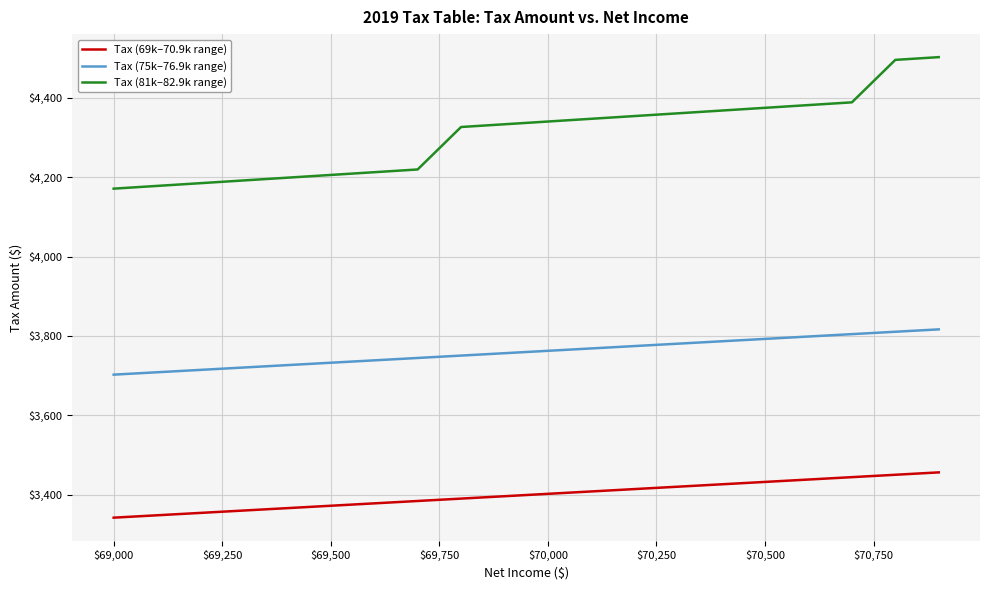

What is the maximum value shown in the chart?

4502.0